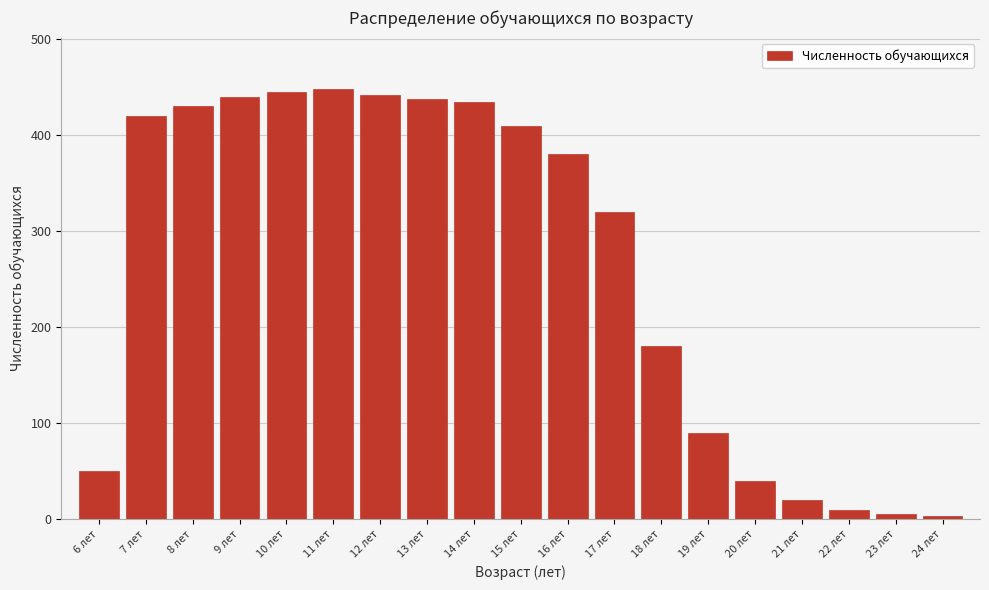

The value at 6 лет is 50. True or false?

True